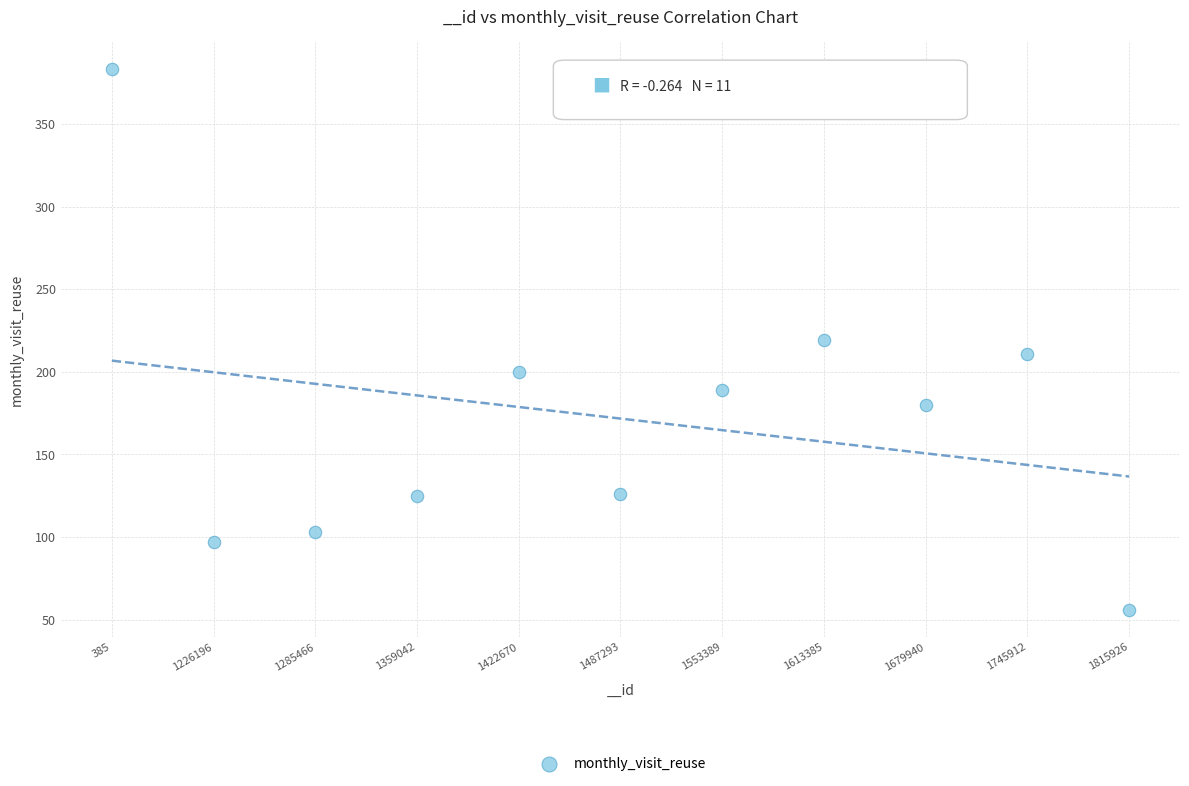

What is the average Y value?

172